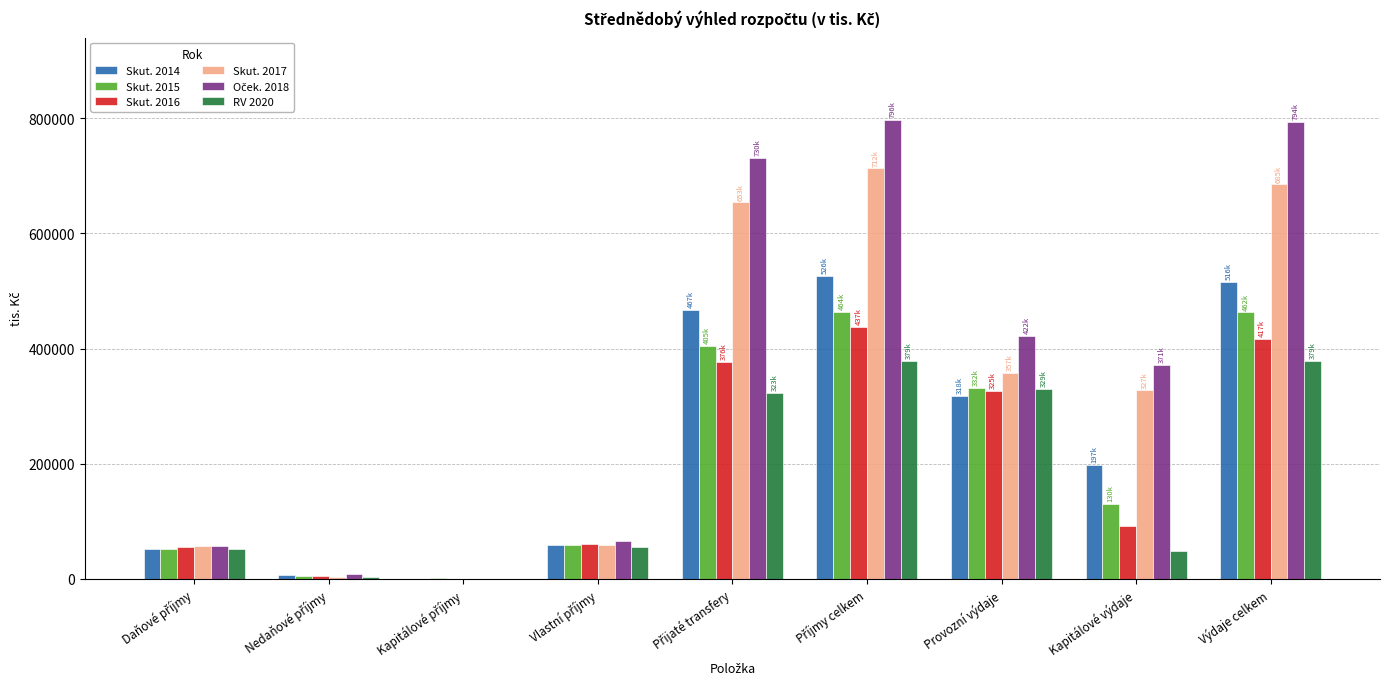

What is the greatest value displayed?

796752